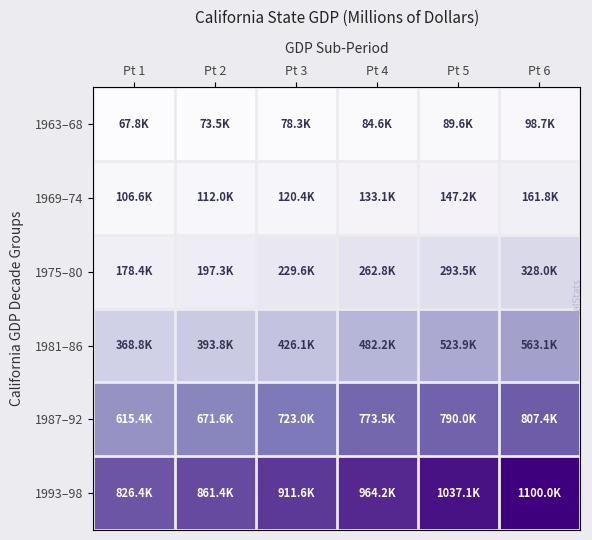

List the series in order of their peak value, lowest first.

1963–68, 1969–74, 1975–80, 1981–86, 1987–92, 1993–98